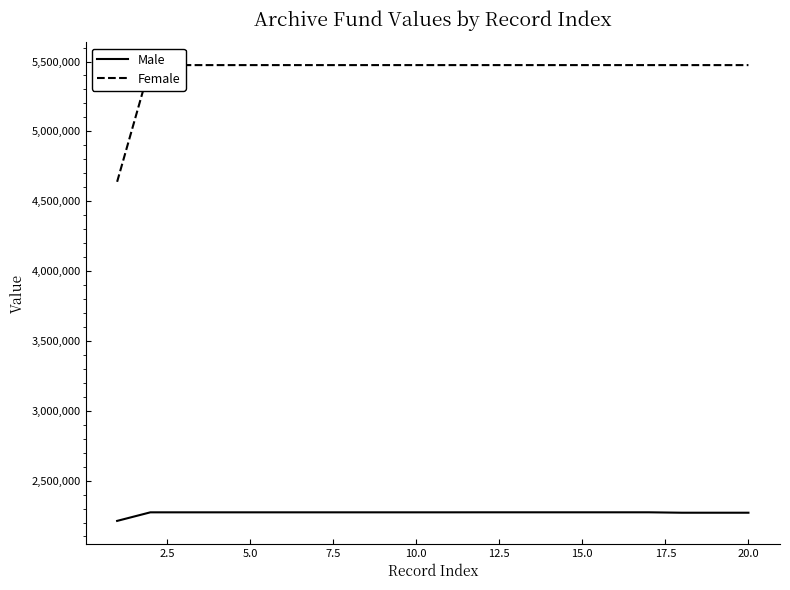

True or false: Male and Female intersect in this chart.

False